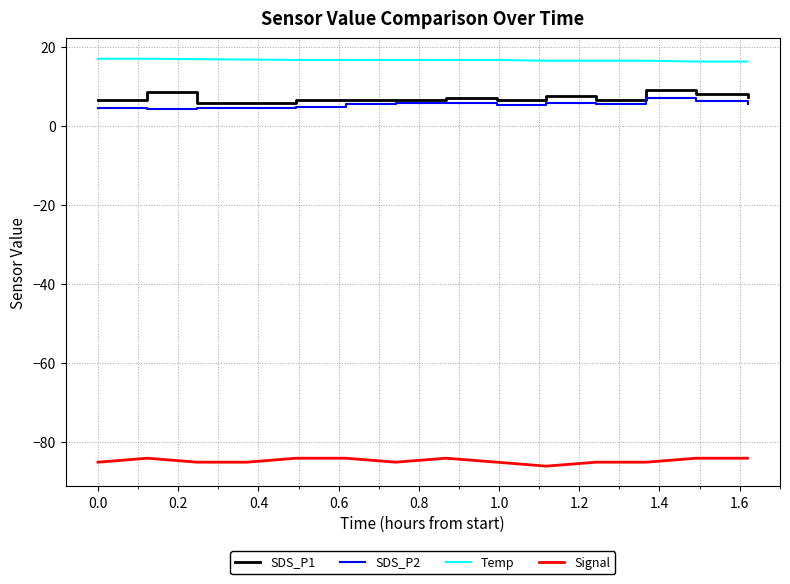

Which series has the largest total across all categories?

Temp